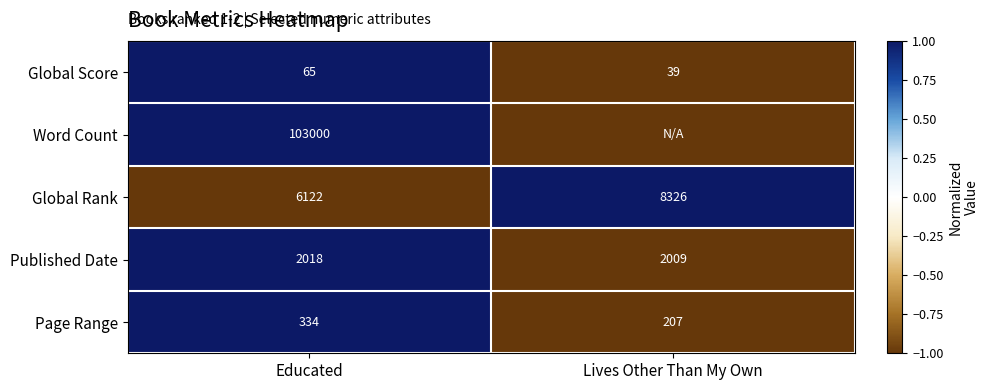

At Educated, list the series in order from largest to smallest.

Word Count, Global Rank, Published Date, Page Range, Global Score